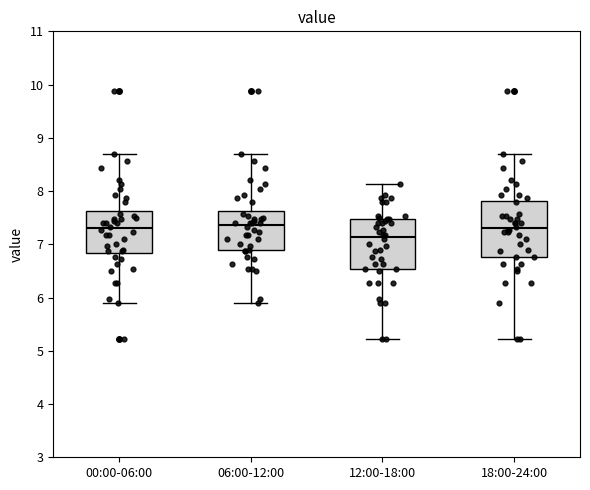

Reading left to right, transcribe this box plot: for each box, give where its median line is, the range the box spans, and where its two whiskers end, as read against the y-axis. The values are not printed on the chart, so give them approximately, as read against the axis.

00:00-06:00: median 7.3, box 6.8 to 7.6, whiskers 5.9 to 8.7
06:00-12:00: median 7.4, box 6.9 to 7.6, whiskers 5.9 to 8.7
12:00-18:00: median 7.1, box 6.5 to 7.5, whiskers 5.2 to 8.1
18:00-24:00: median 7.3, box 6.8 to 7.8, whiskers 5.2 to 8.7